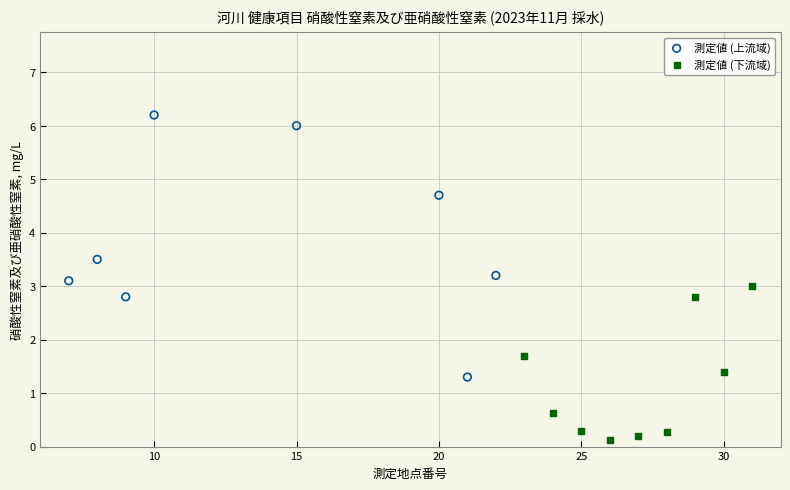

Which series has the largest Y range (max minus min)?

測定値 (上流域)